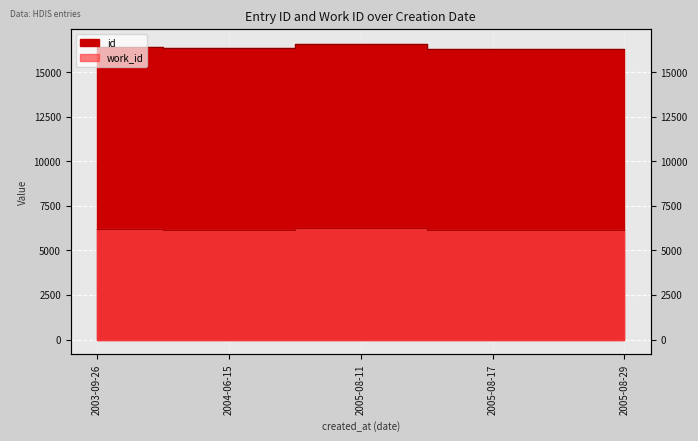

Which series changed the most between 2005-08-11 and 2005-08-17?

id